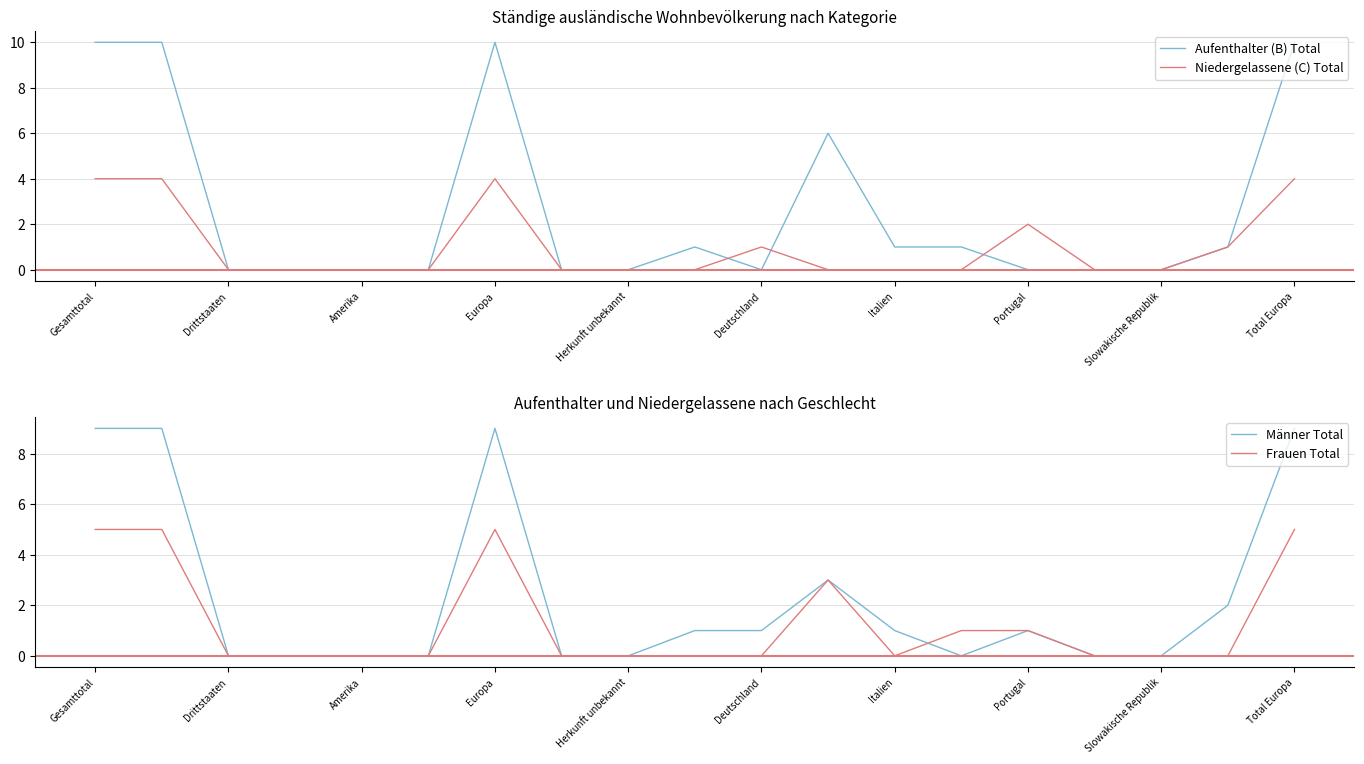

How many intersections are there between Aufenthalter (B) Total and Männer Total?

3